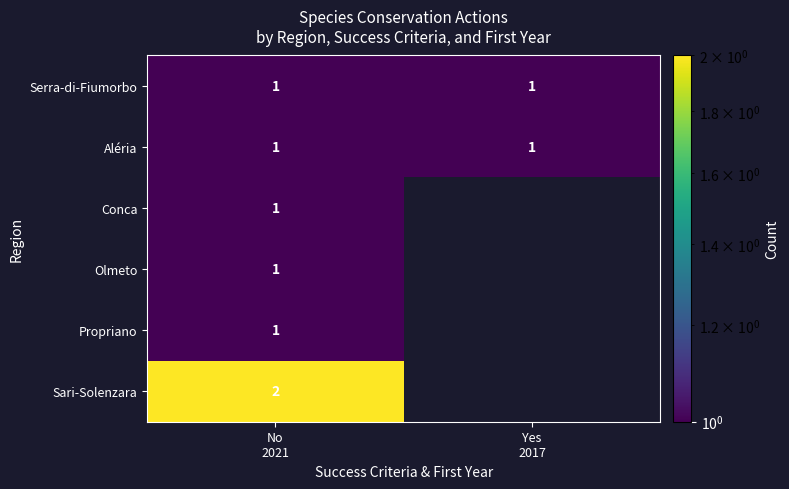

At Yes 2017, list the series in order from largest to smallest.

Serra-di-Fiumorbo, Aléria, Conca, Olmeto, Propriano, Sari-Solenzara